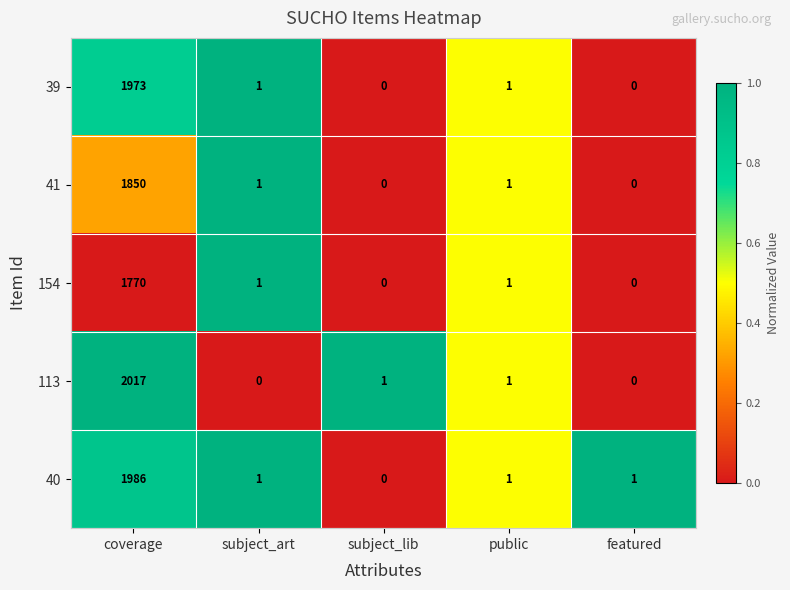

How many series are shown in this chart?

5